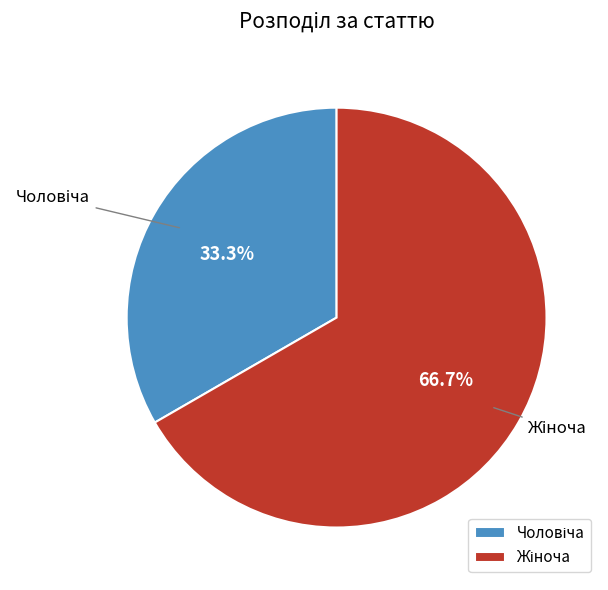

Is there any slice that represents more than half of the pie?

Yes